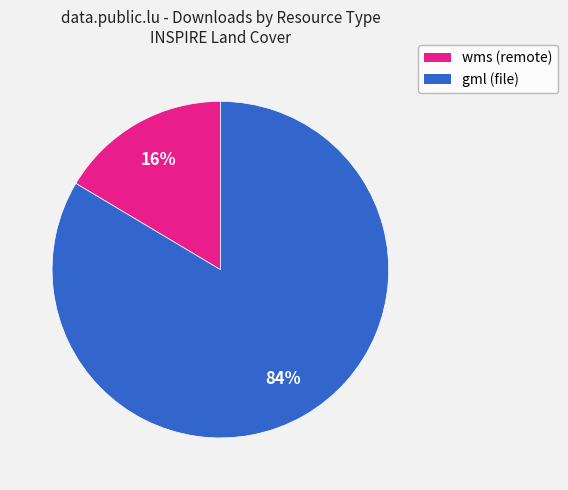

To the nearest percent, what is the average slice percentage?

50%